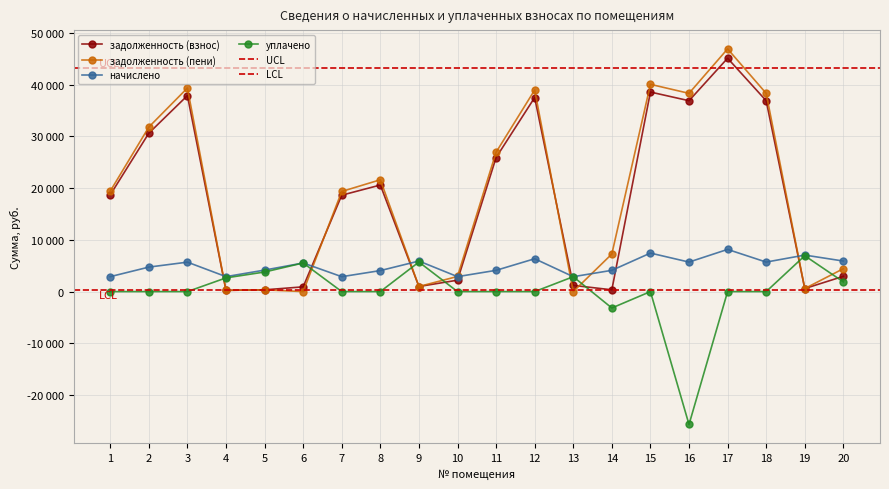

What is the spread (max minus min) of values at 12?

38950.8